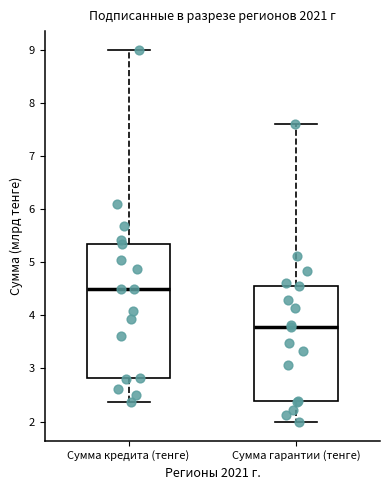

Which box has the highest median line?

Сумма кредита (тенге)